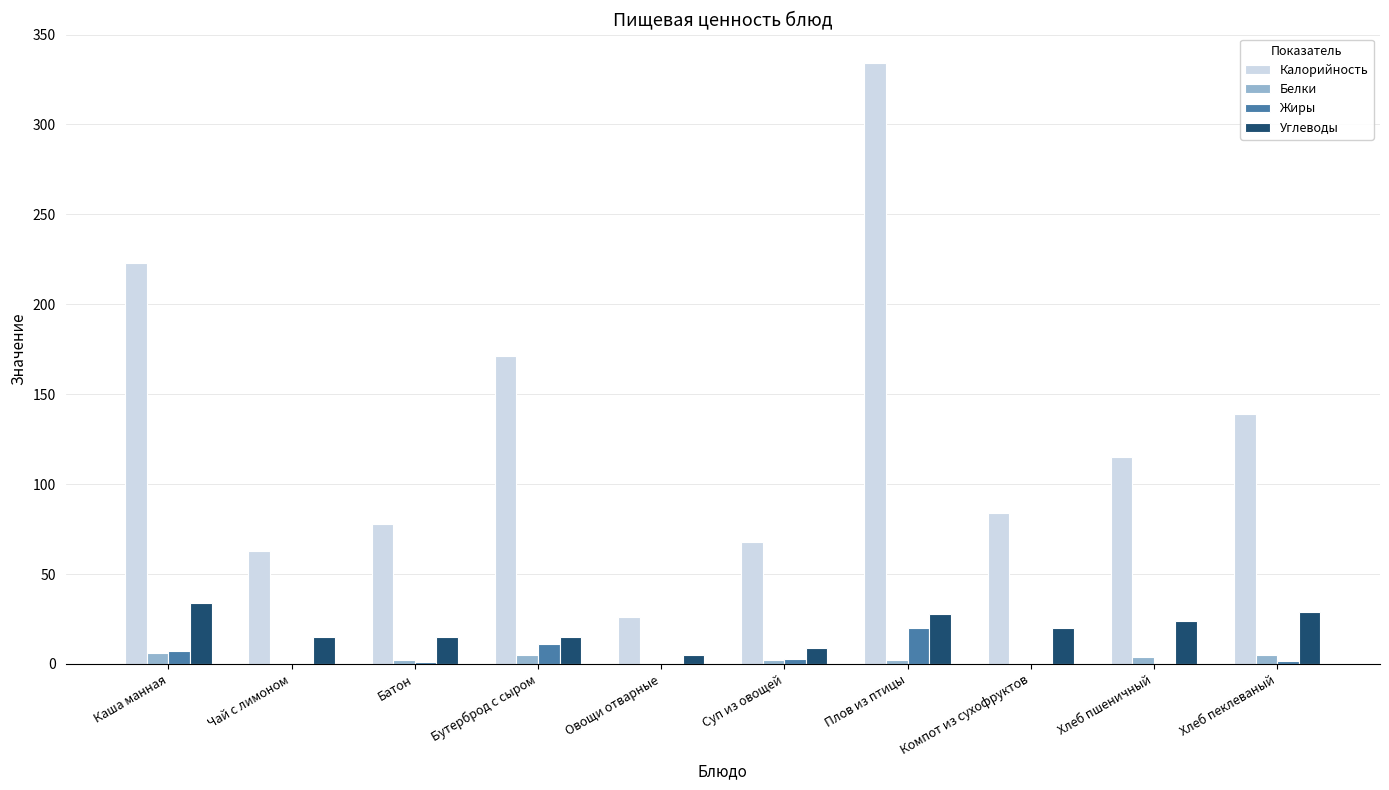

How many data points does each series have?

10